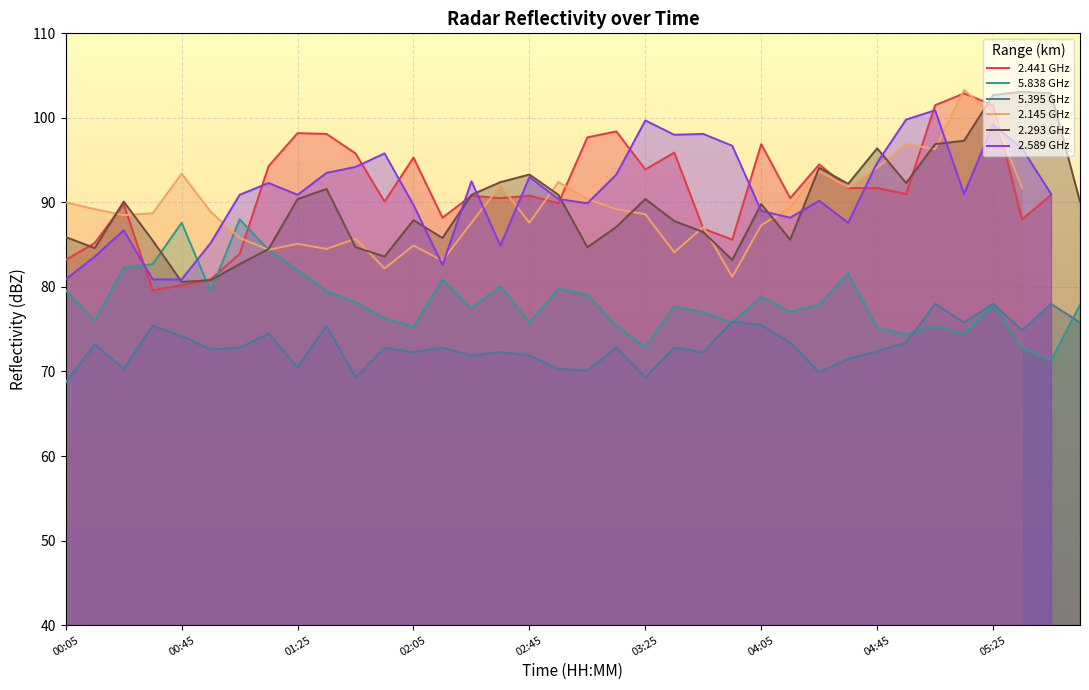

True or false: 5.838 and 5.395 intersect in this chart.

True